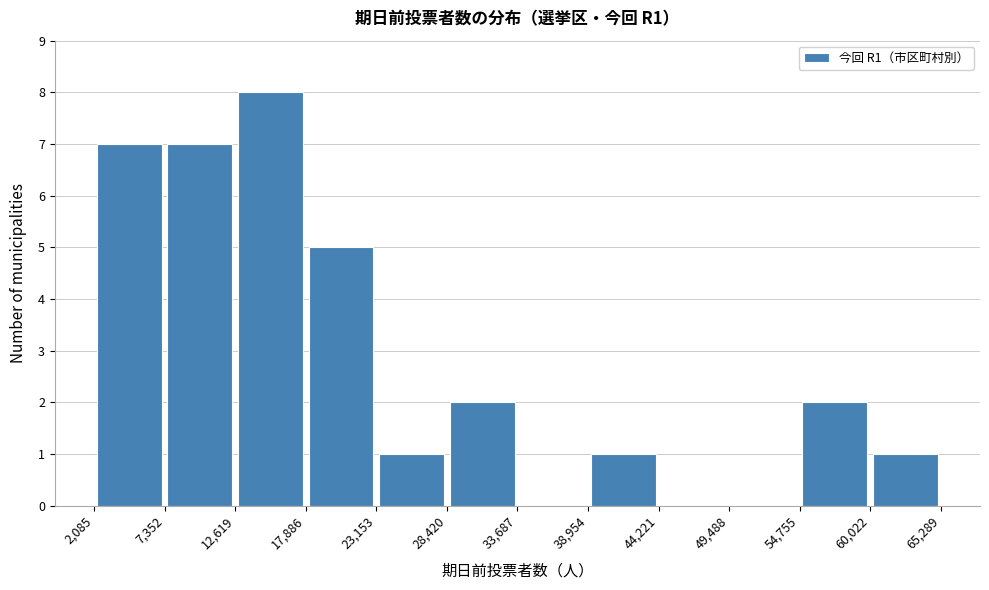

Reading left to right, transcribe this chart: for each bar, give the range it covers on the x-axis and its height. The values are not printed on the chart, so give them approximately, as read against the axis.

2,085 to 7,352: 7
7,352 to 12,619: 7
12,619 to 17,886: 8
17,886 to 23,153: 5
23,153 to 28,420: 1
28,420 to 33,687: 2
33,687 to 38,954: 0
38,954 to 44,221: 1
44,221 to 49,488: 0
49,488 to 54,755: 0
54,755 to 60,022: 2
60,022 to 65,289: 1